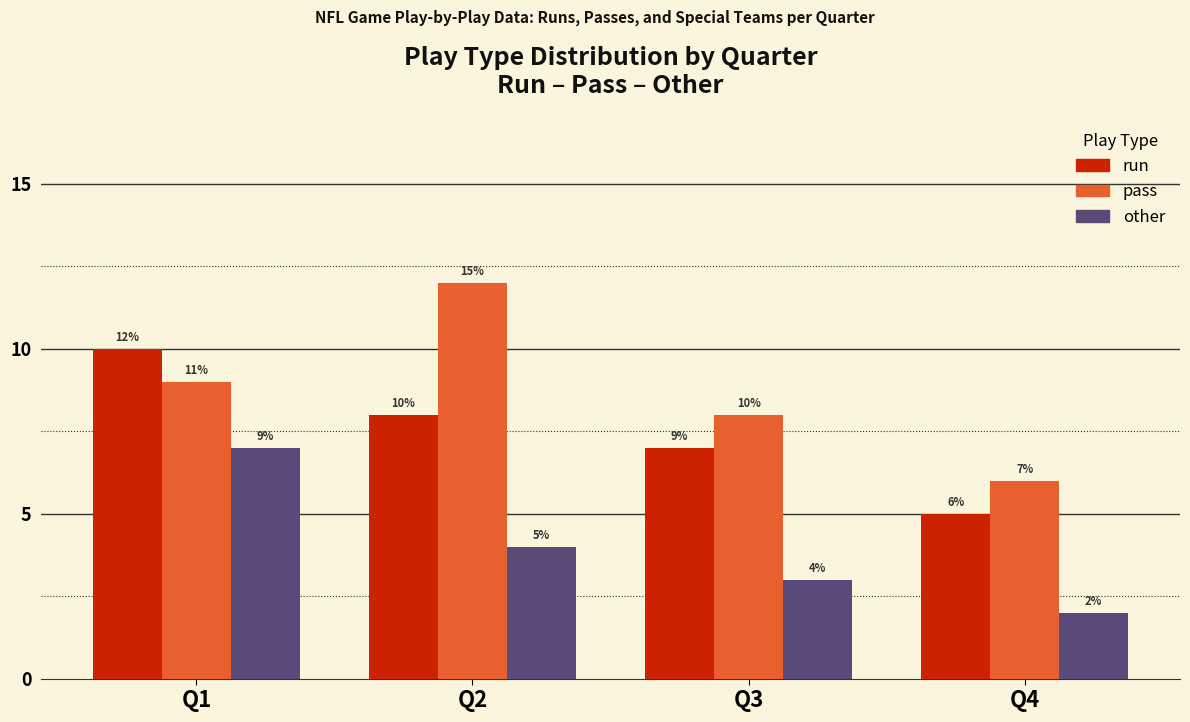

What is the difference between the highest and lowest values at Q1?

3